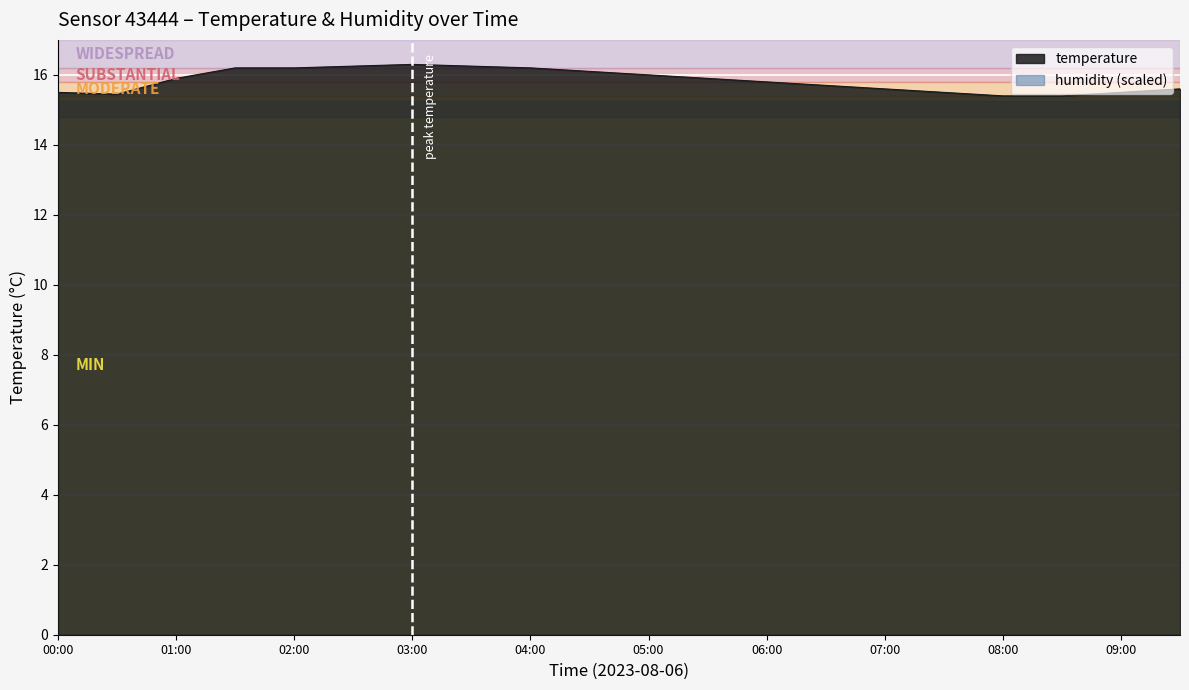

What is the label of the 11th point from the left?

05:00